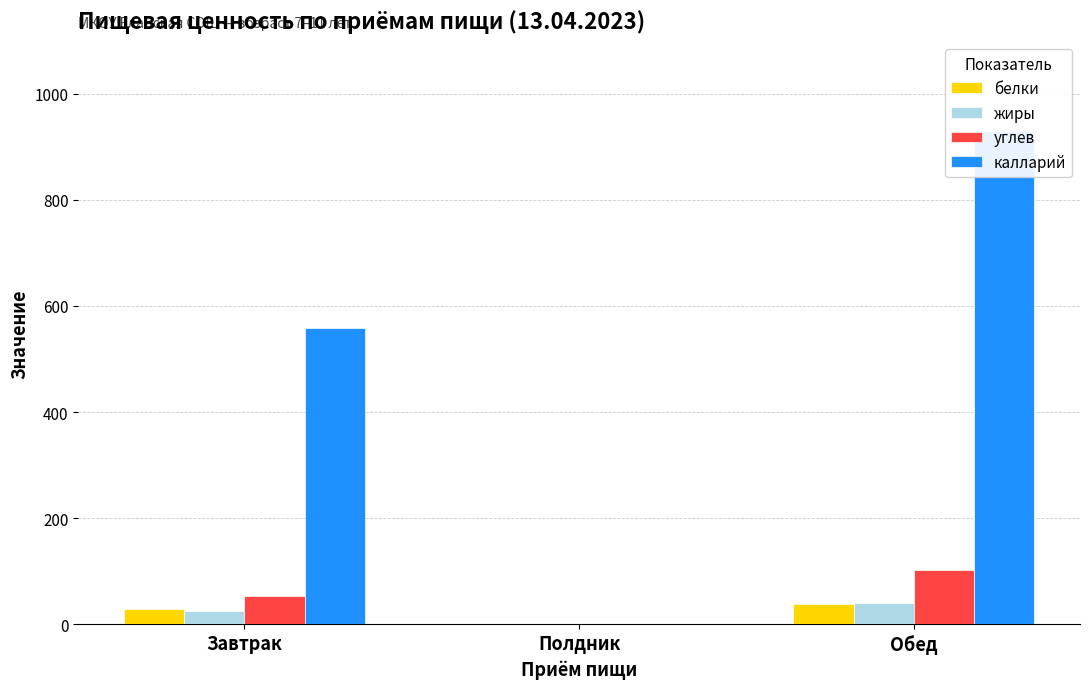

At which category is the sum across all series the highest?

Обед